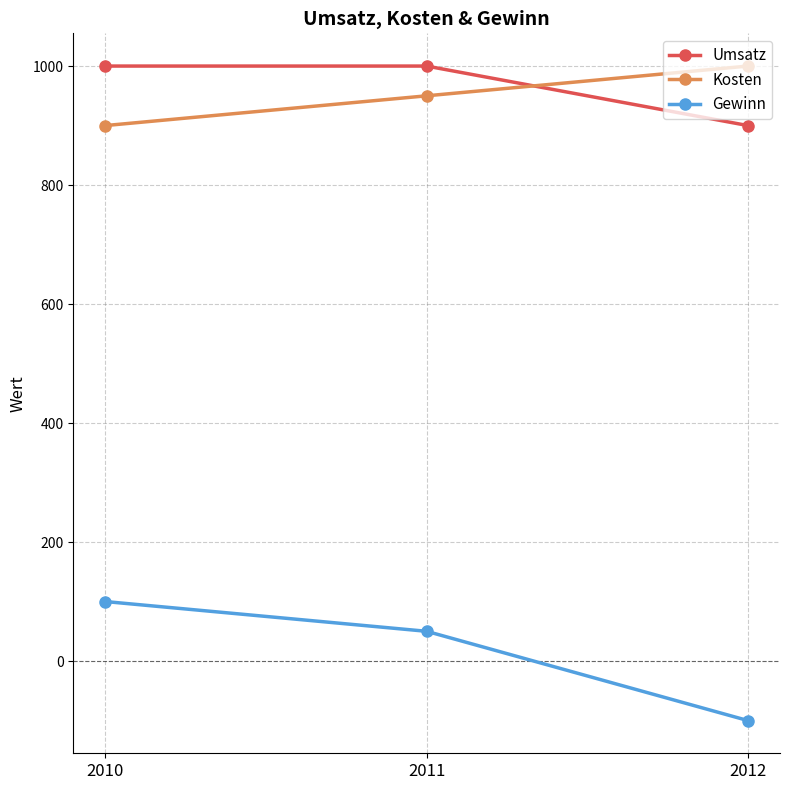

Which series changed the most between 2010 and 2012?

Gewinn